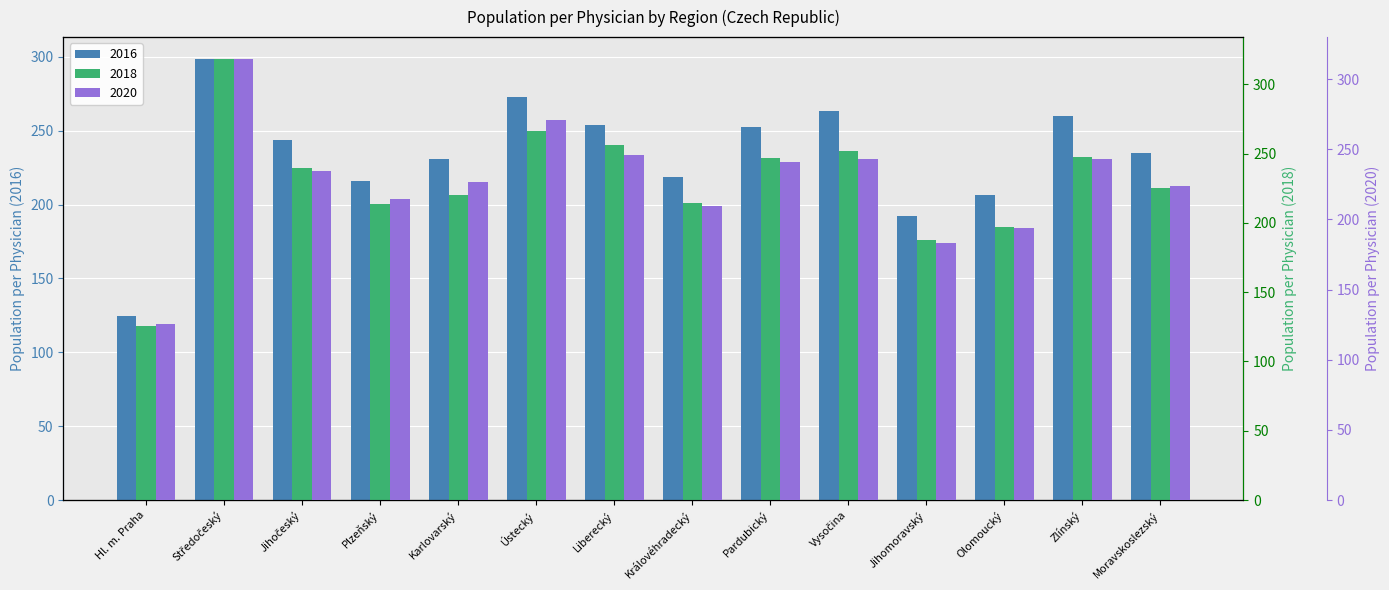

Which has a higher value, Plzeňský or Liberecký?

Liberecký